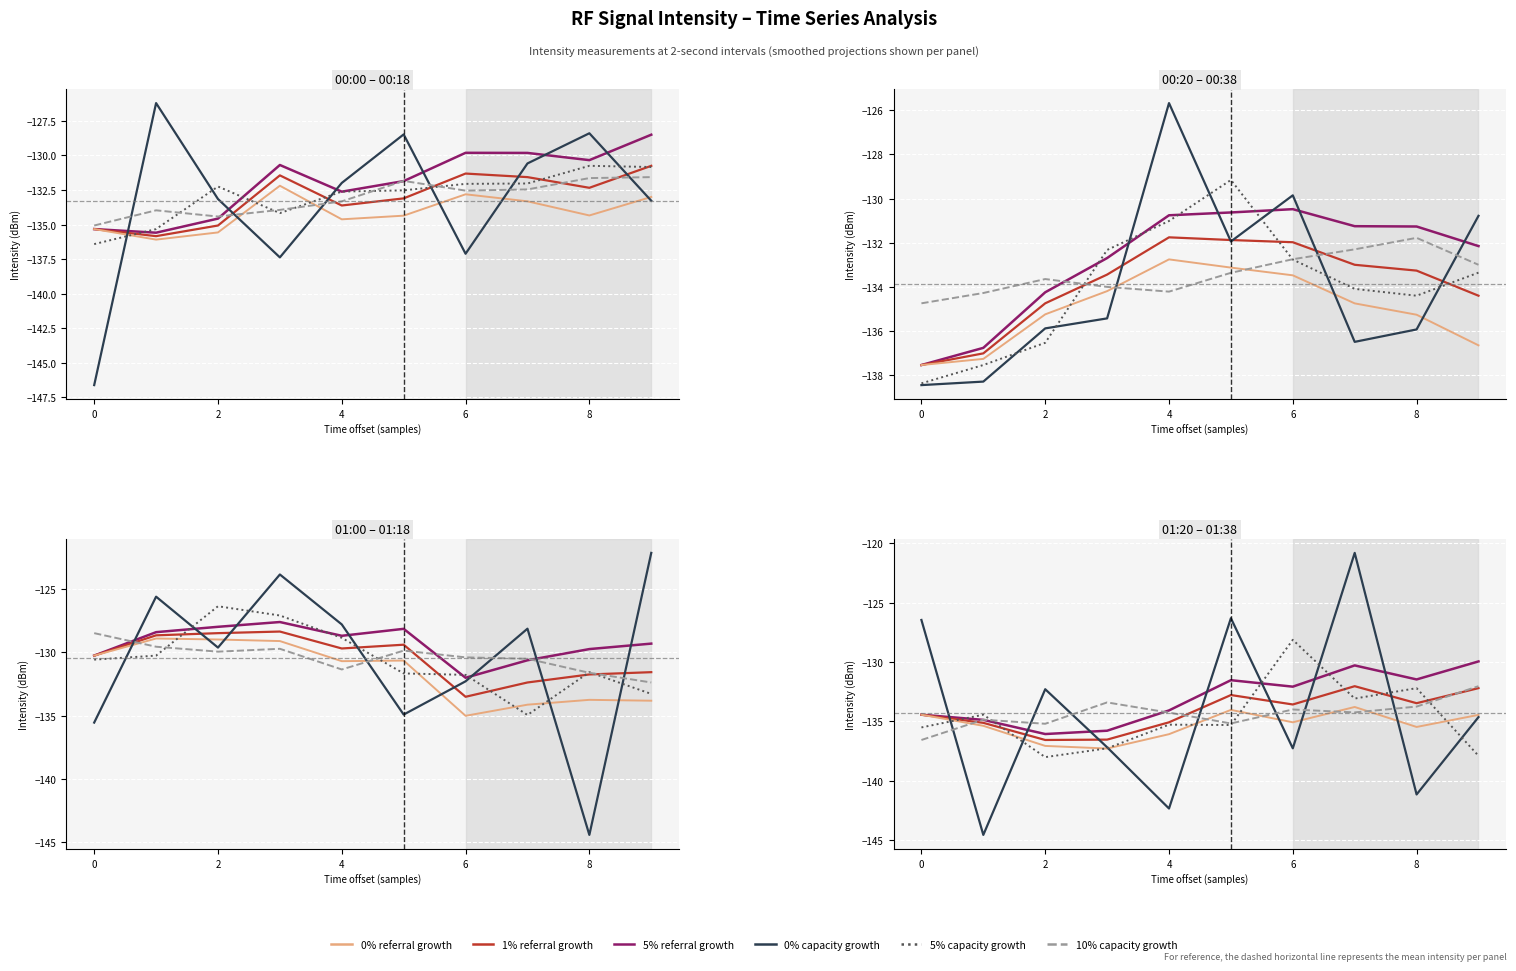

The 0% capacity growth series shows -120.8 at 7. True or false?

True